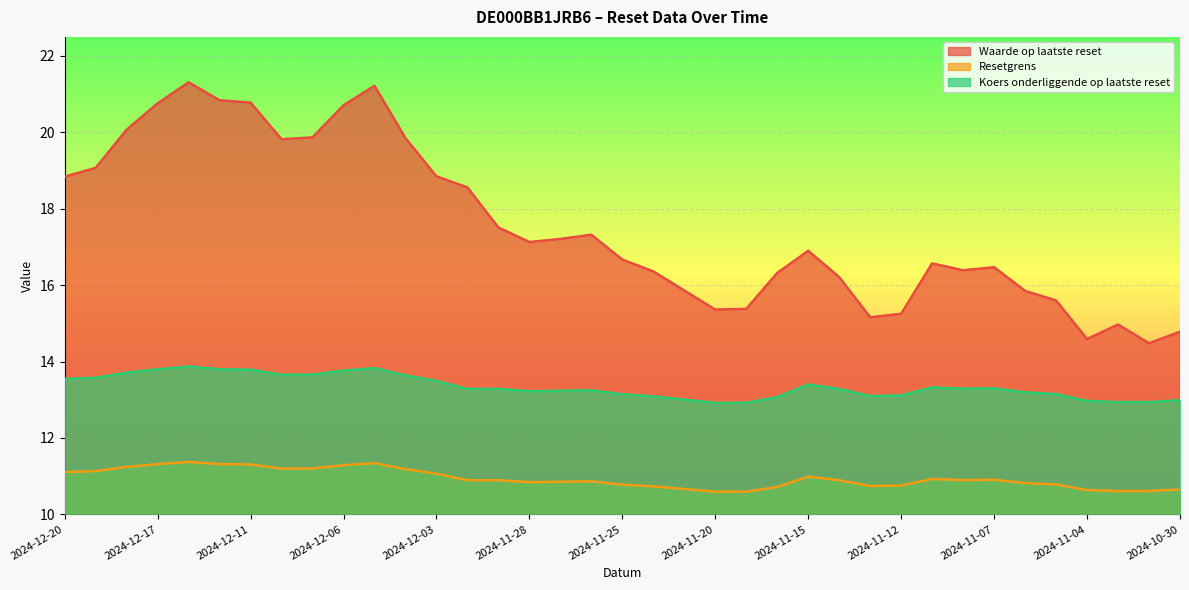

True or false: Koers onderliggende op laatste reset and Waarde op laatste reset cross at least once.

False